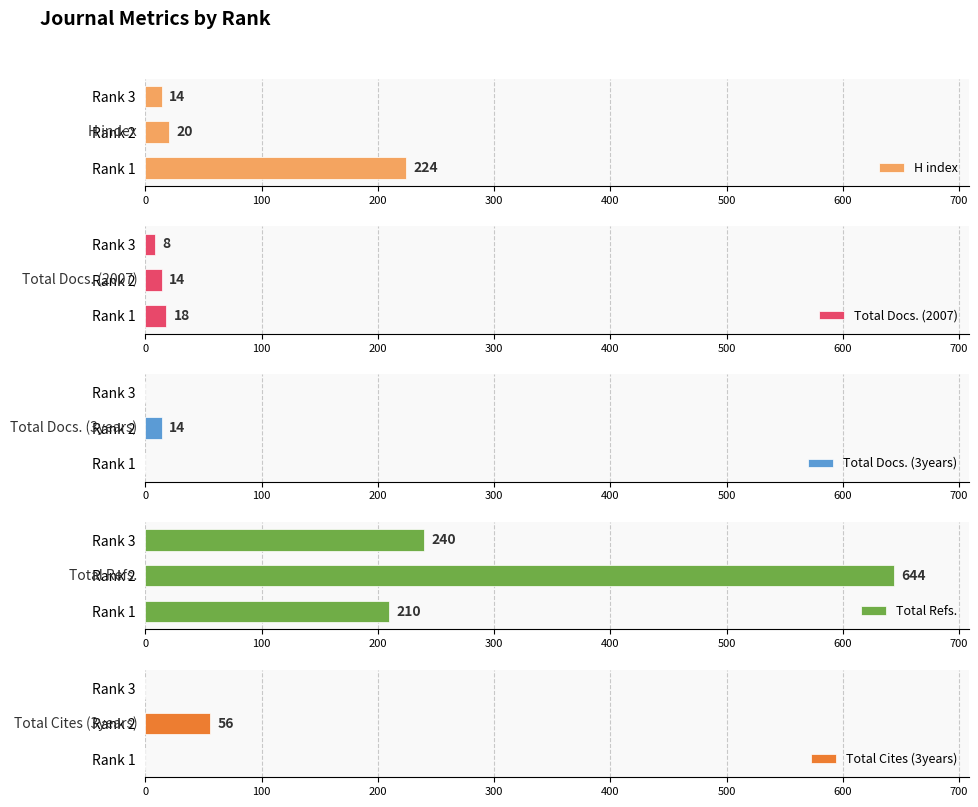

What is the total value across all series at 200?

262